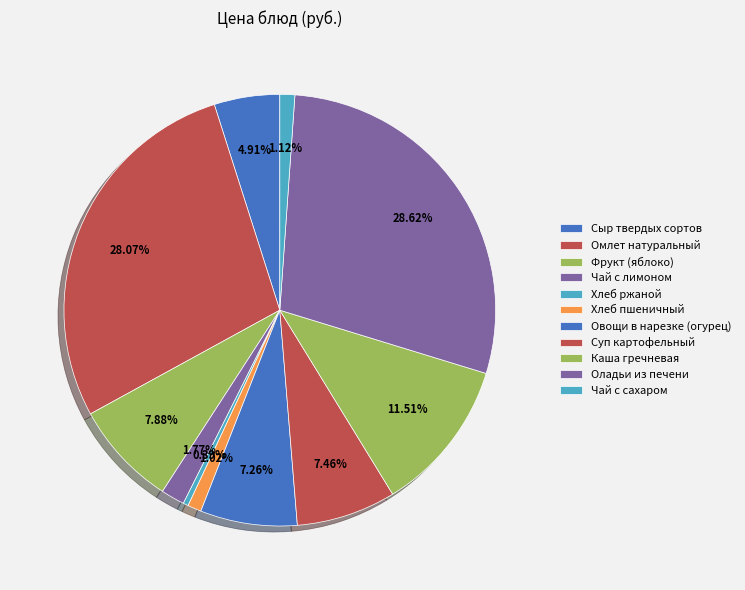

How many slices are in this pie chart?

11